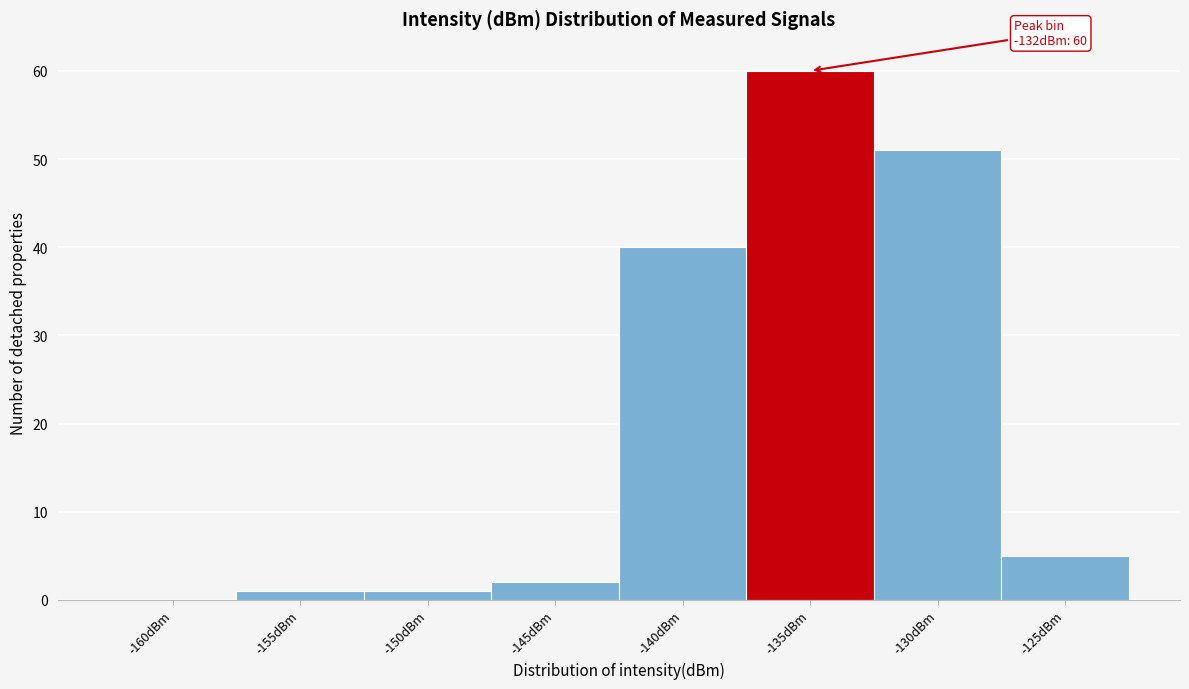

Reading left to right, transcribe all the data shown in this chart.

-160dBm=0	-155dBm=1	-150dBm=1	-145dBm=2	-140dBm=40	-135dBm=60	-130dBm=51	-125dBm=5